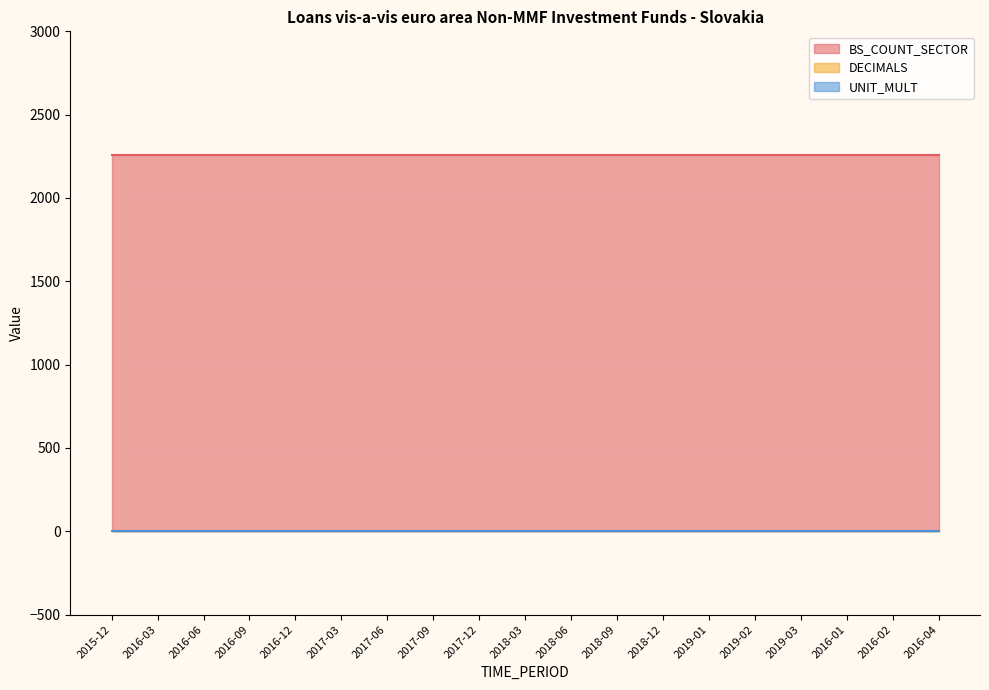

At which label does UNIT_MULT reach its minimum?

2015-12